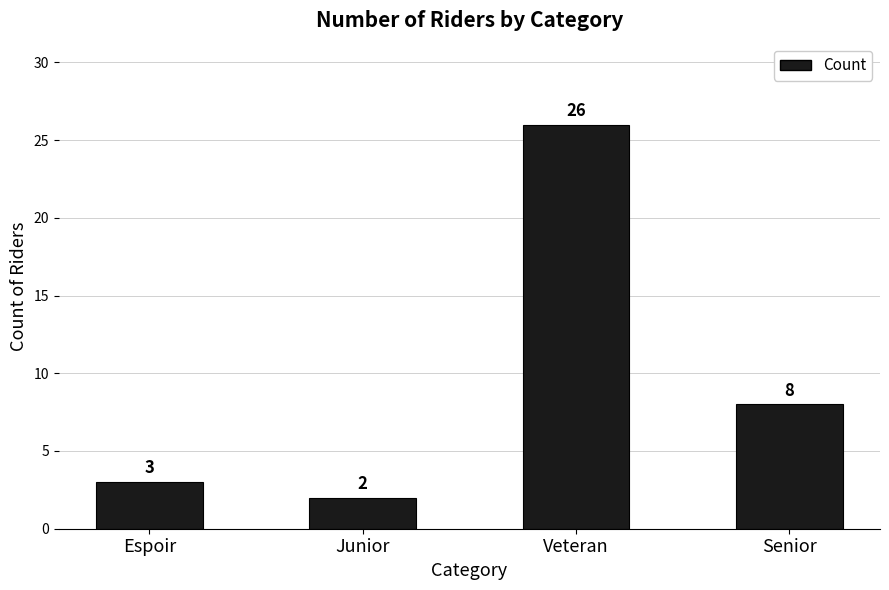

Are the bars grouped side by side (vs. stacked)?

No